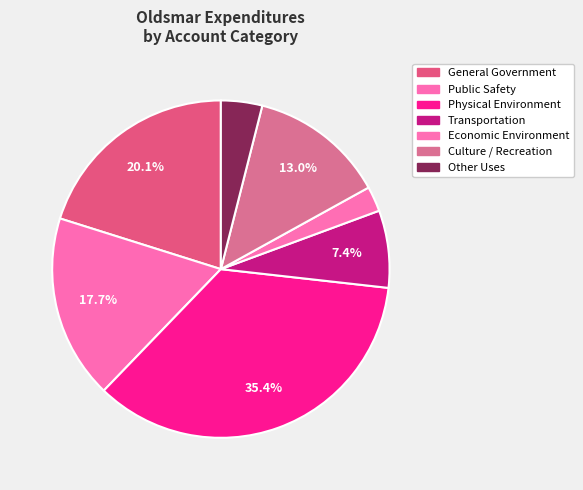

How many slices are in this pie chart?

7